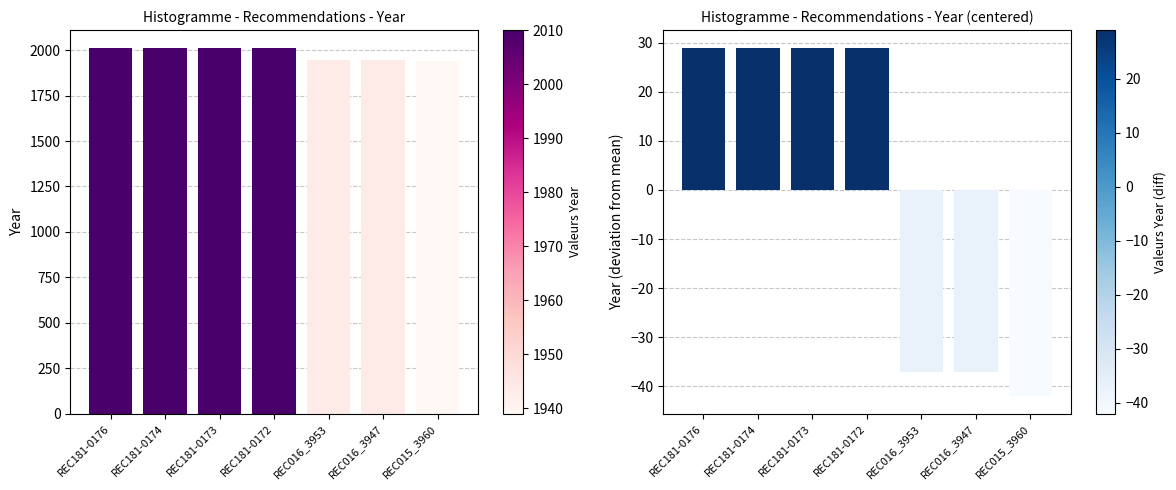

What is the difference between the maximum and minimum values in the Year series?

71